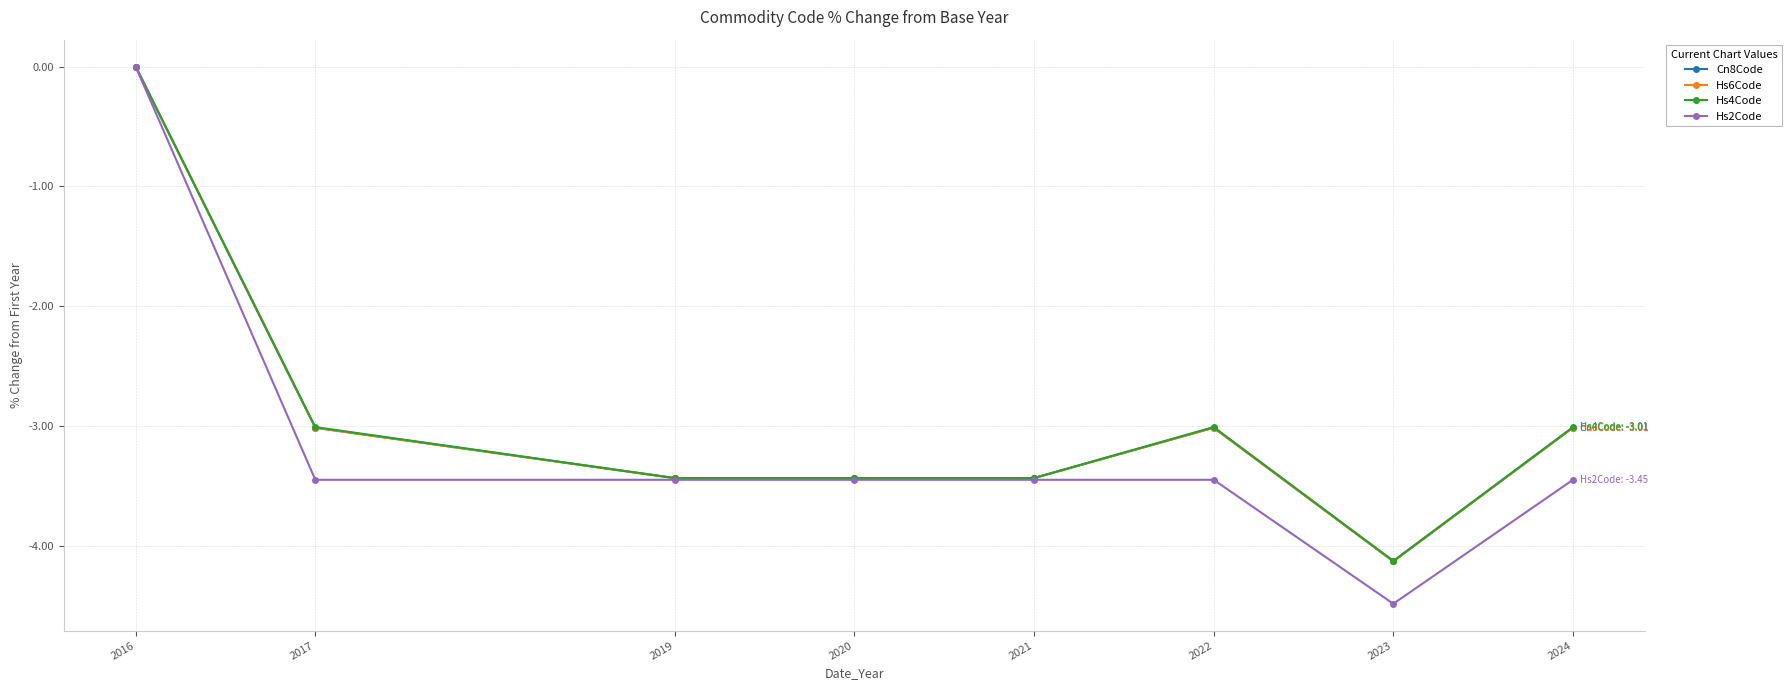

The value of Hs6Code at 2017 is -1.8. True or false?

False